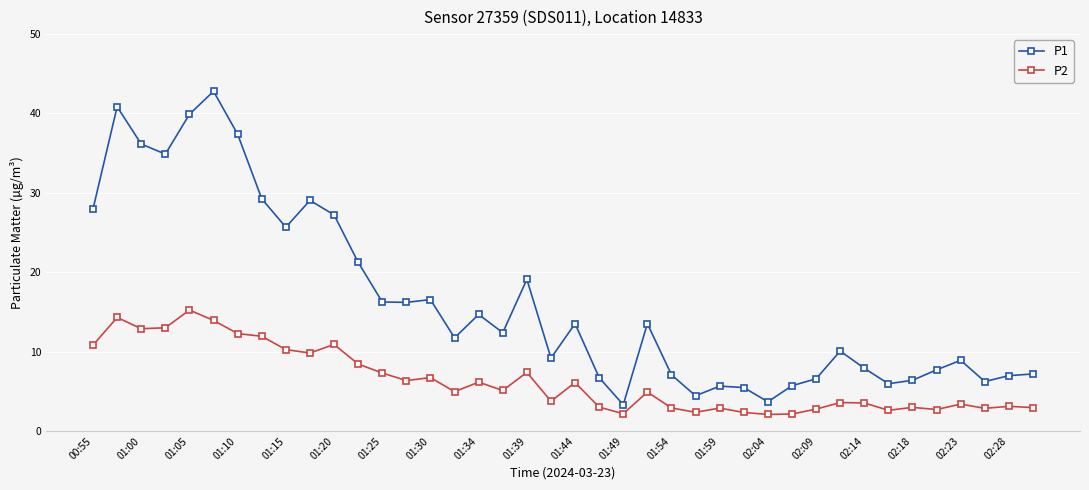

How many data points in P2 are above 4?

21